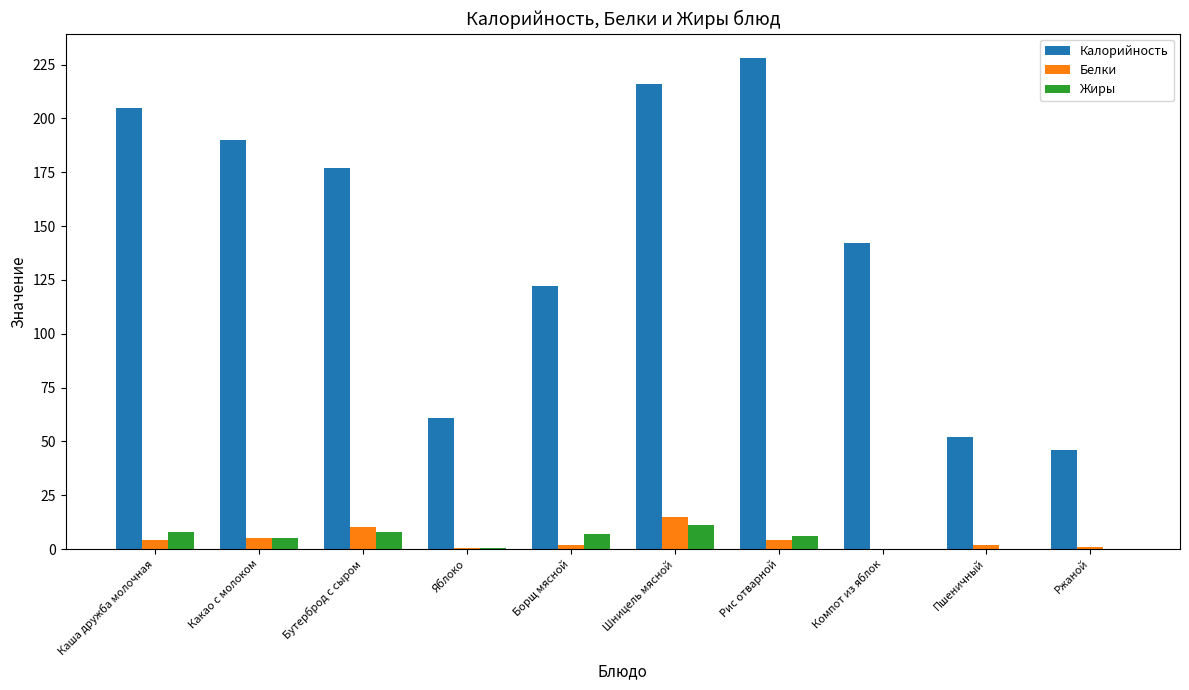

What is the total value across all series at Каша дружба молочная?

217.0